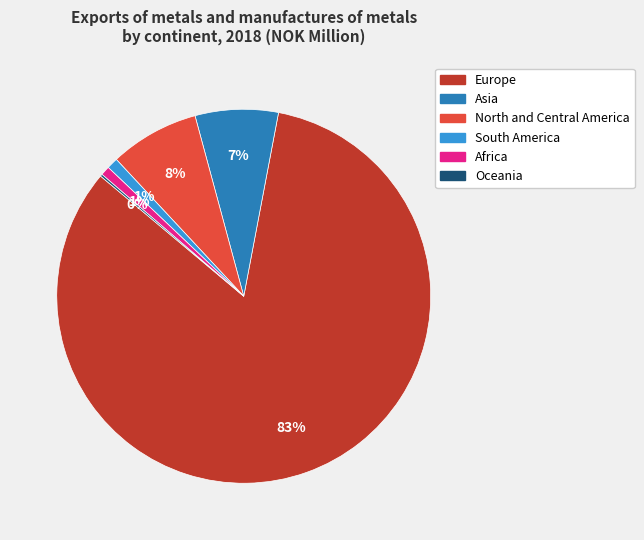

The North and Central America slice represents 18% of the pie. True or false?

False